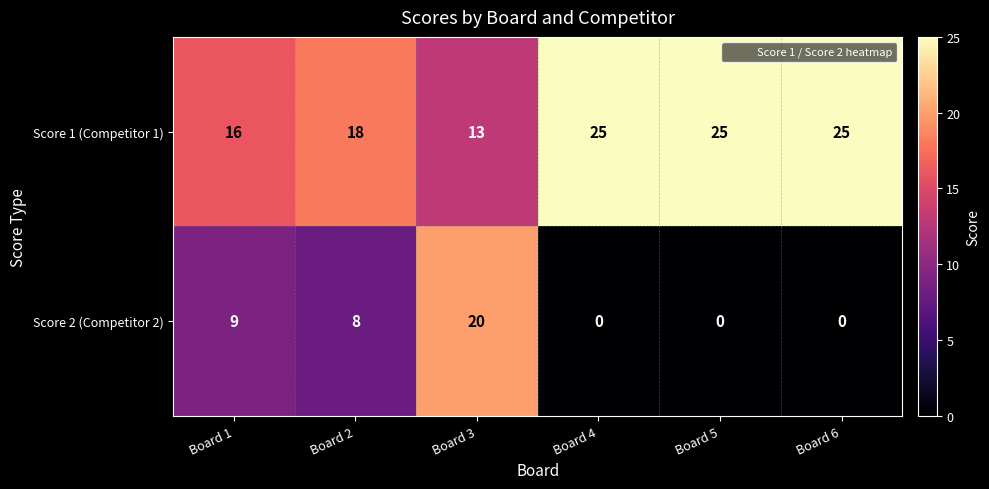

What is the difference between the second highest and minimum values in the Score 2 (Competitor 2) series?

9